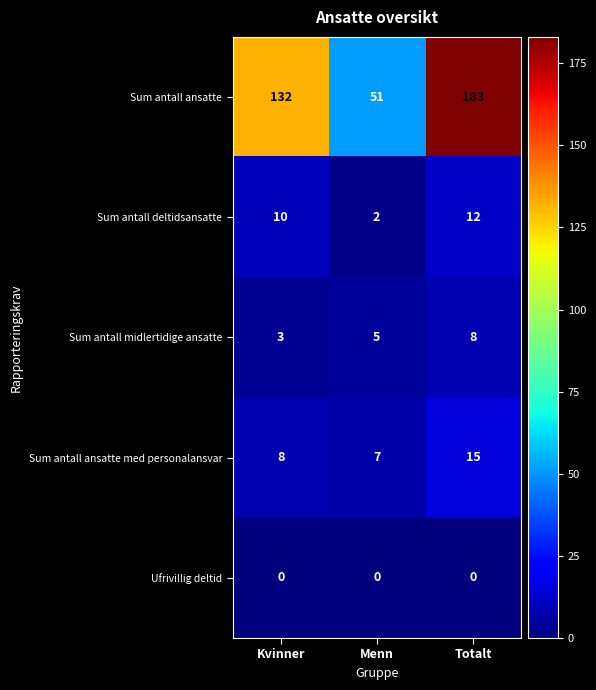

Which category has the highest value in the Sum antall ansatte series?

Totalt